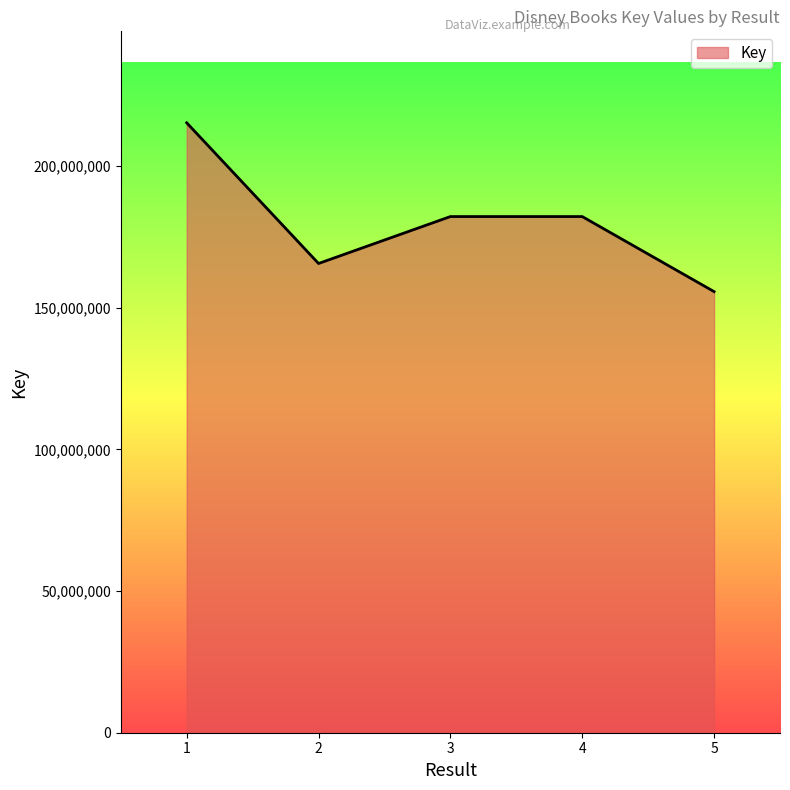

The value at 2 is 165667063. True or false?

True